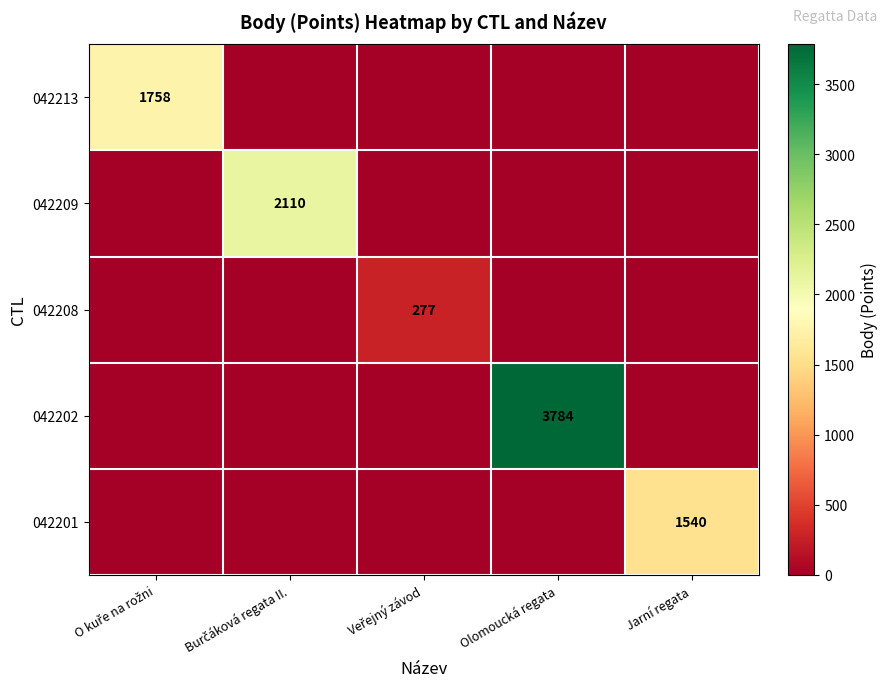

How many series are shown in this chart?

5